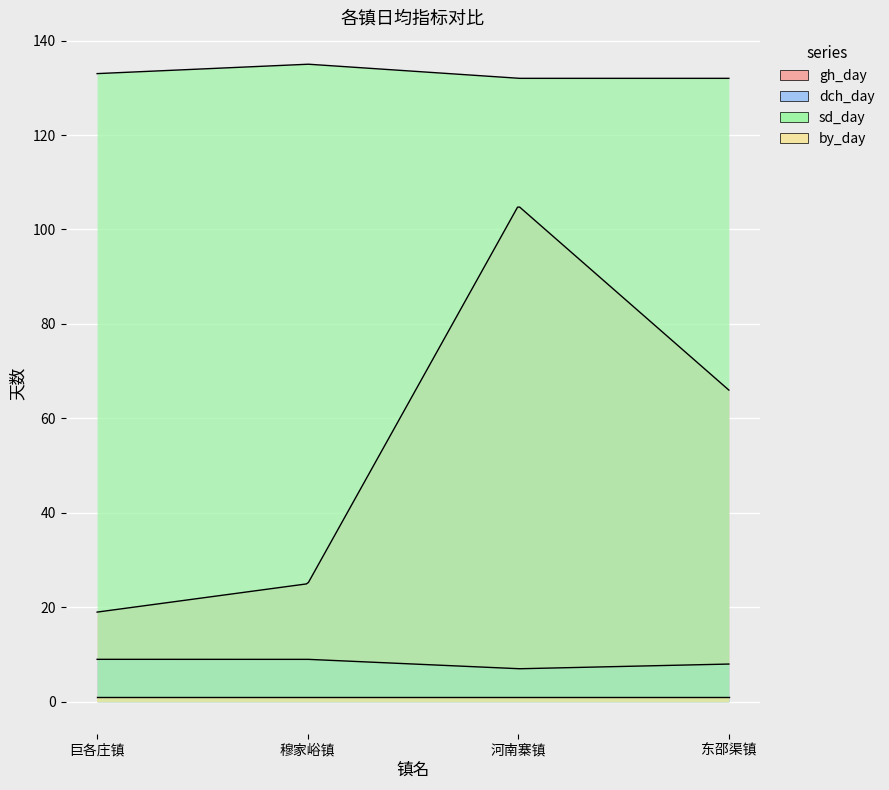

What is the approximate value of dch_day at 河南寨镇?

7